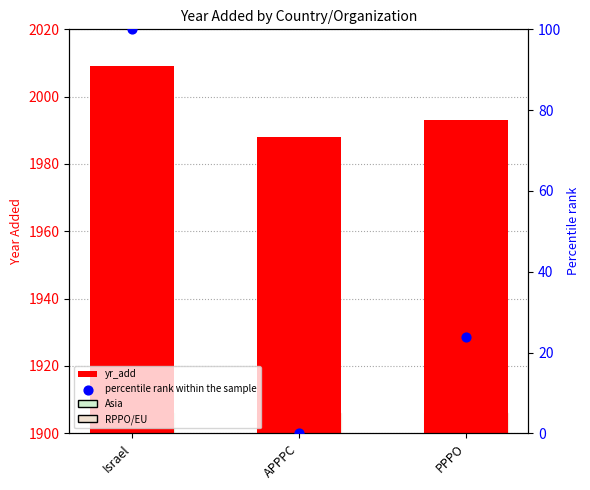

At how many categories does at least one series exceed 1590?

3